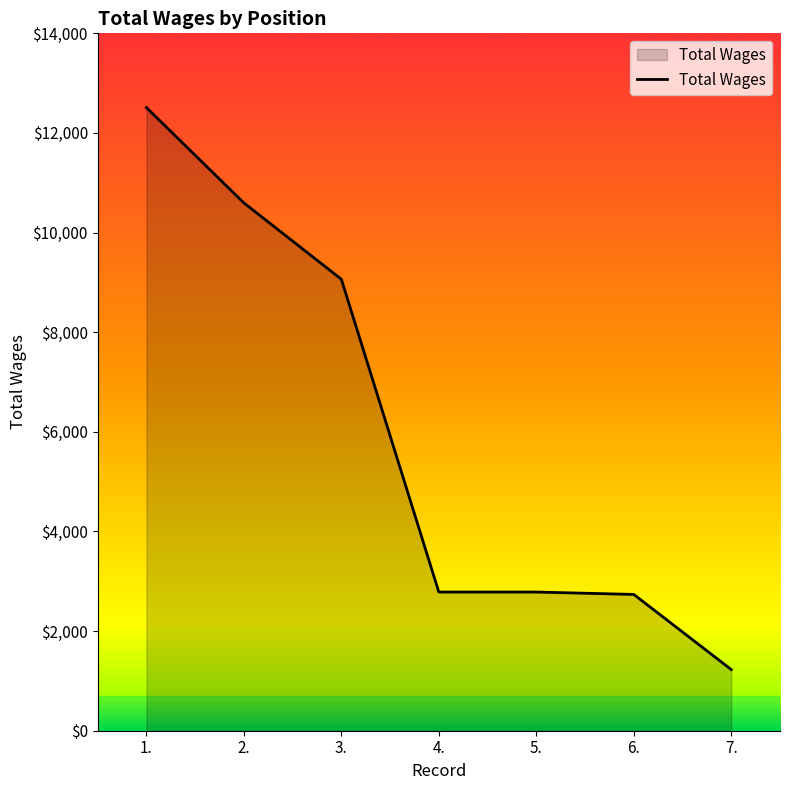

Where does the data first go above 2784?

1.